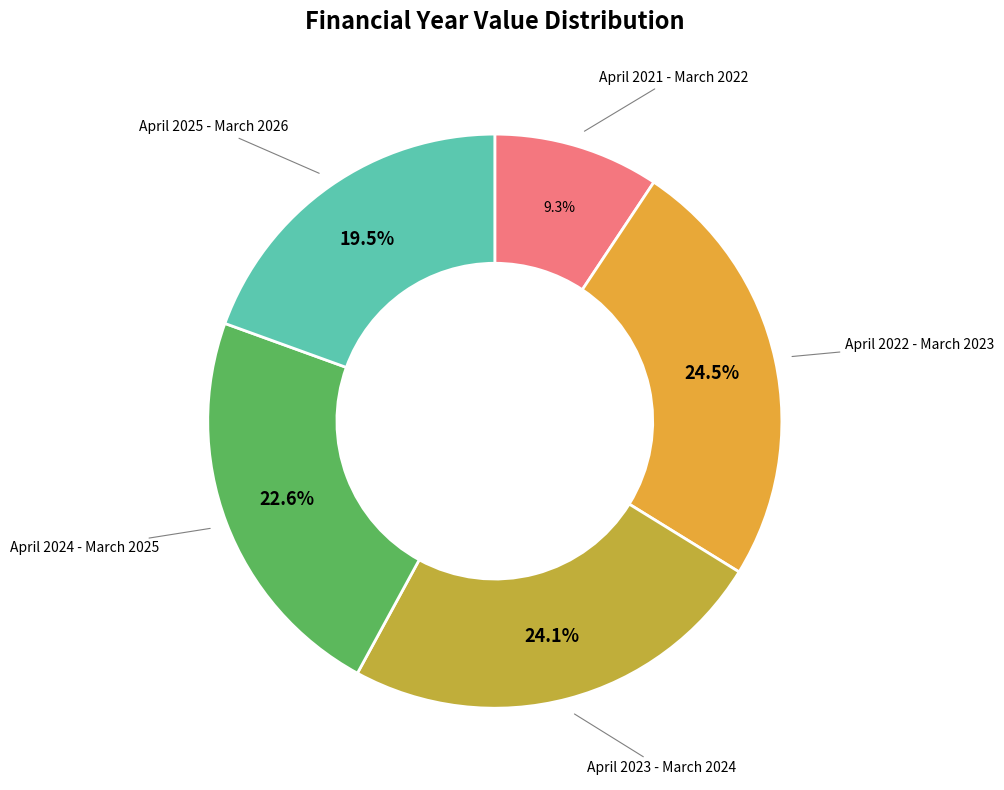

Is there any slice that represents more than half of the pie?

No